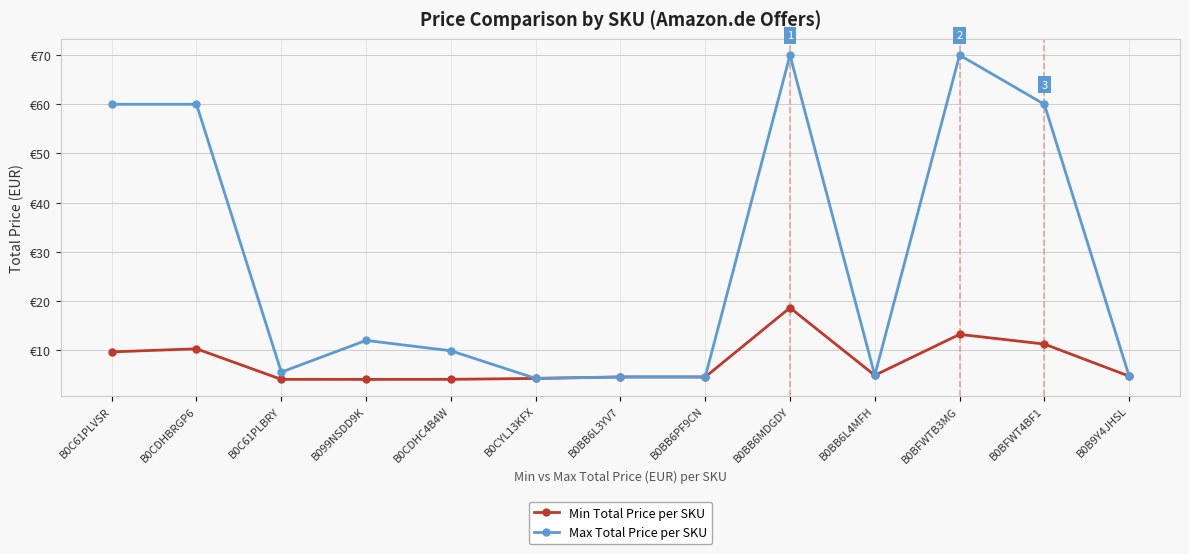

At how many categories does at least one series exceed 36?

5